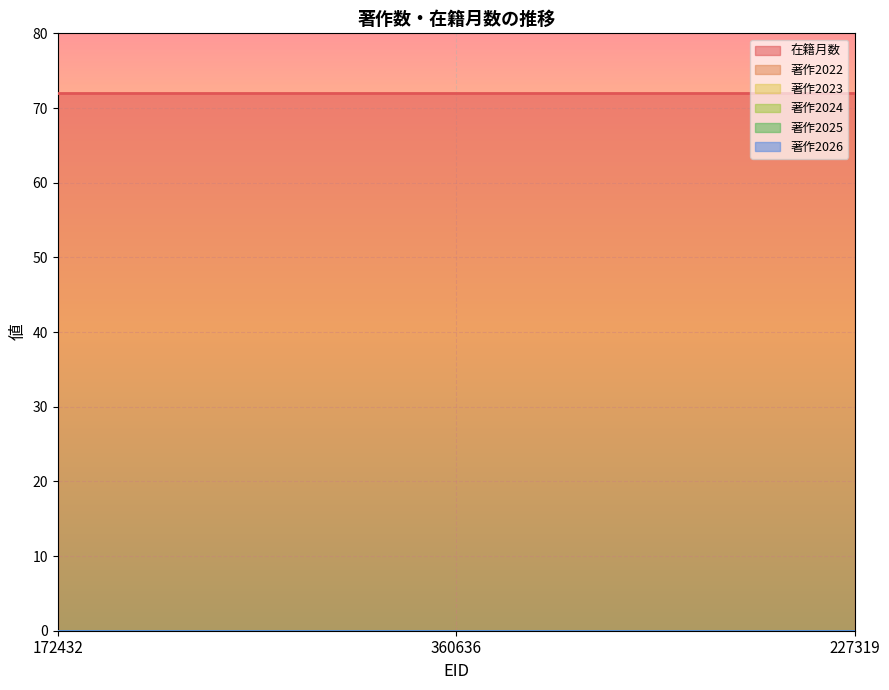

Reading left to right, extract all data points from this chart.

在籍月数: 72	72	72
著作2022: 0	0	0
著作2023: 0	0	0
著作2024: 0	0	0
著作2025: 0	0	0
著作2026: 0	0	0